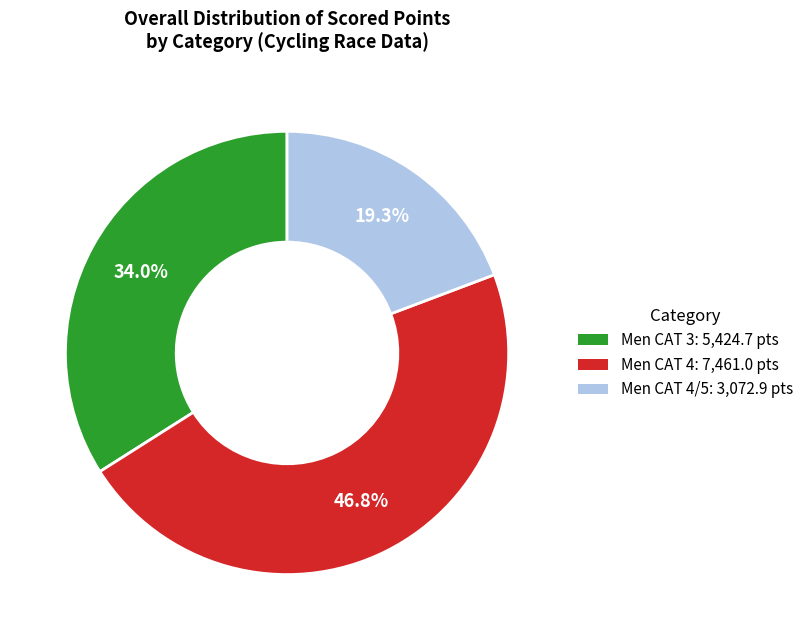

Is there any slice that represents more than half of the pie?

No